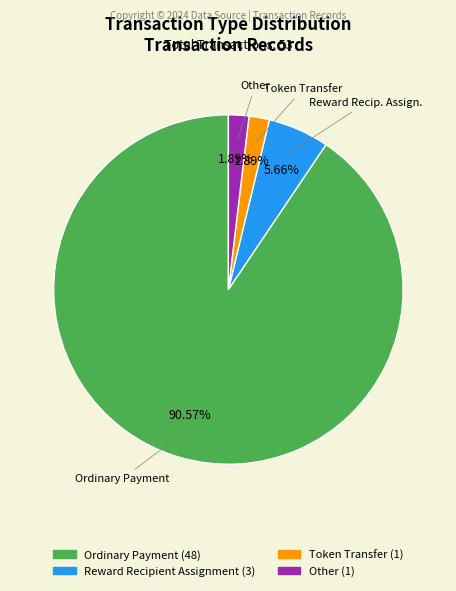

Is there a majority slice in this chart?

Yes